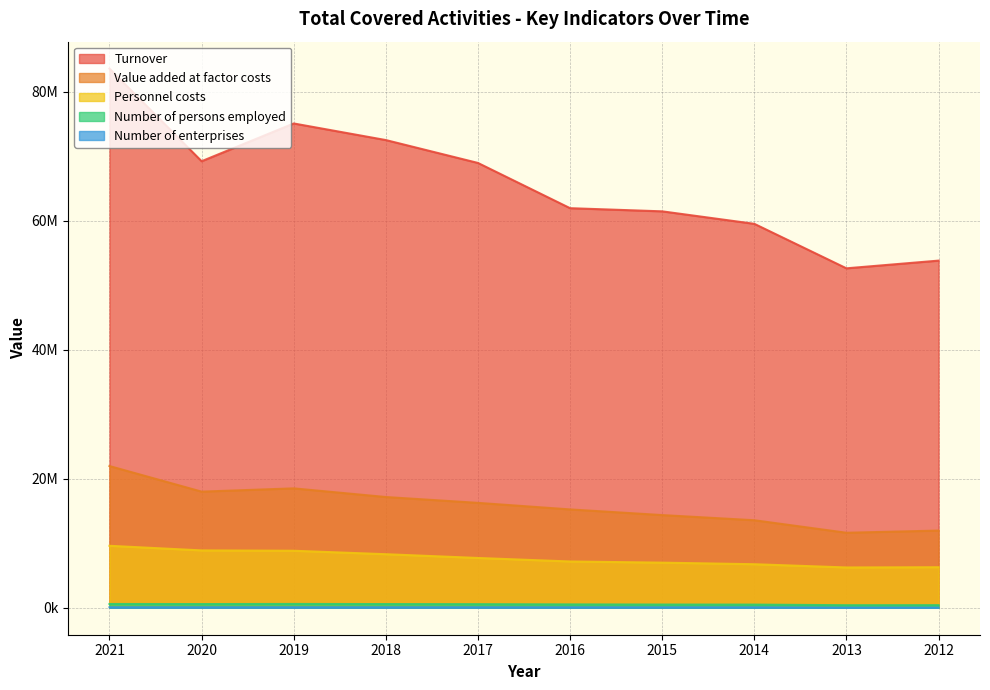

Which category has the highest value across all series?

2021